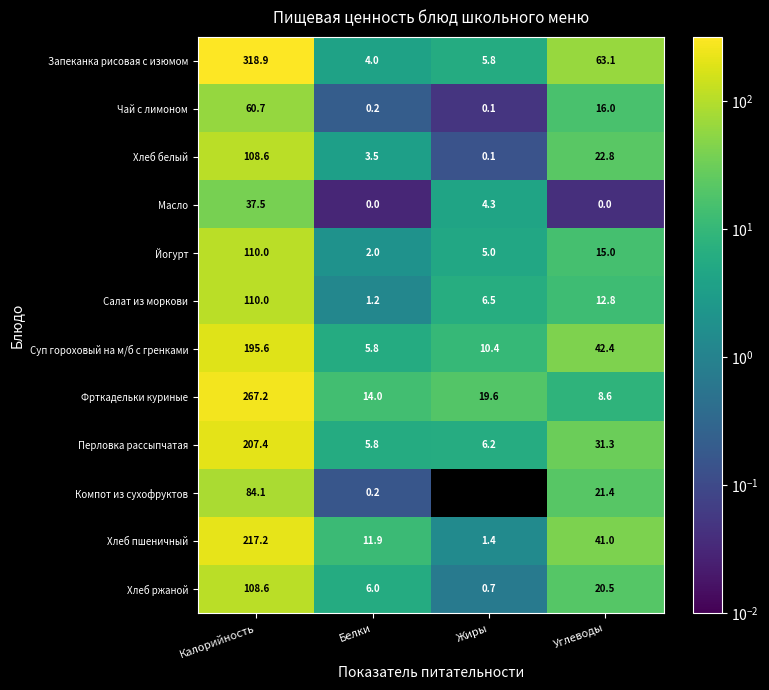

What is the difference between the maximum and minimum values in the Перловка рассыпчатая series?

201.6